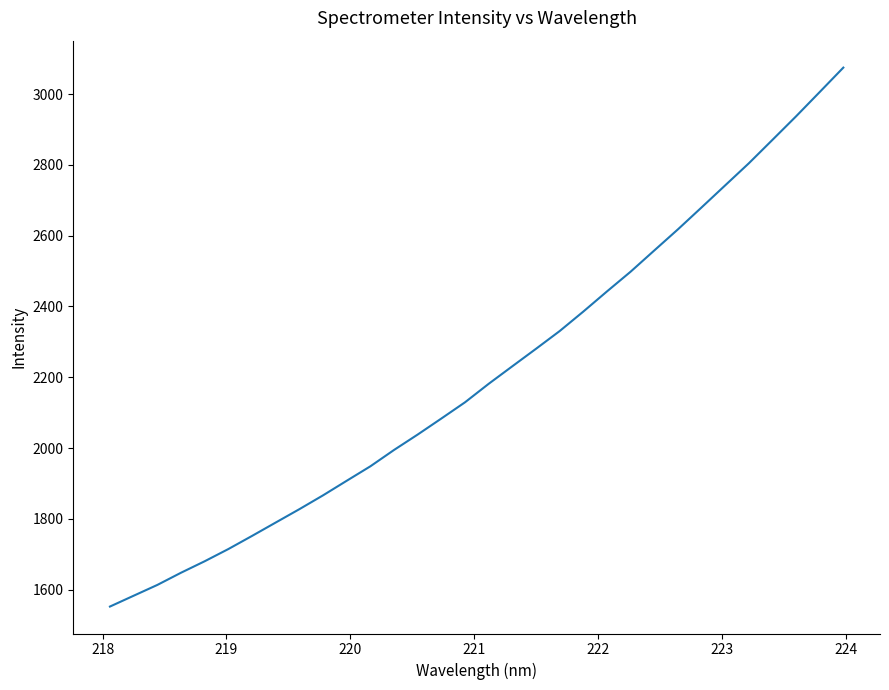

What is the difference between the maximum and minimum values?

1522.9